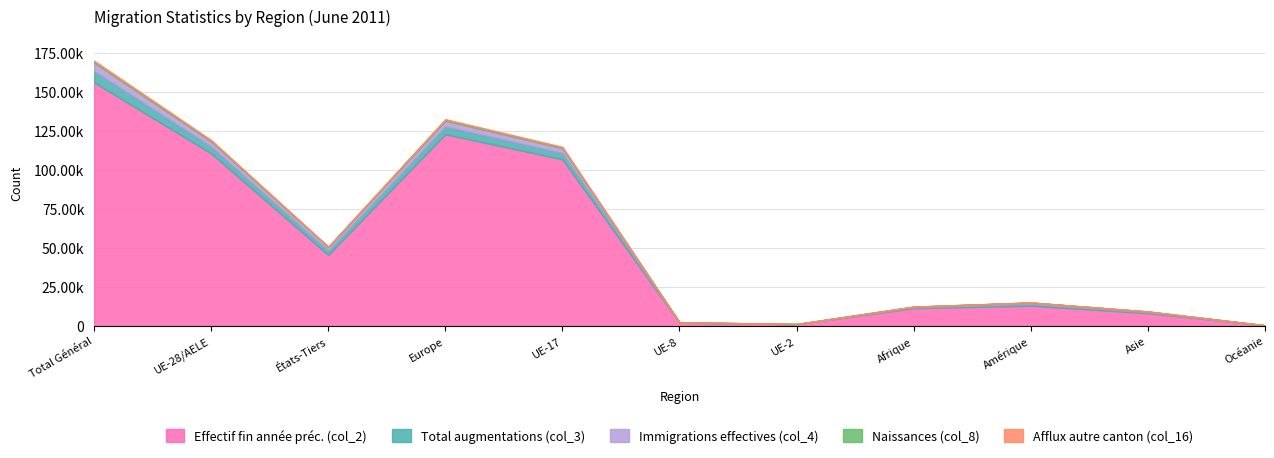

True or false: Naissances (col_8) has more than 1 interior local peaks.

True